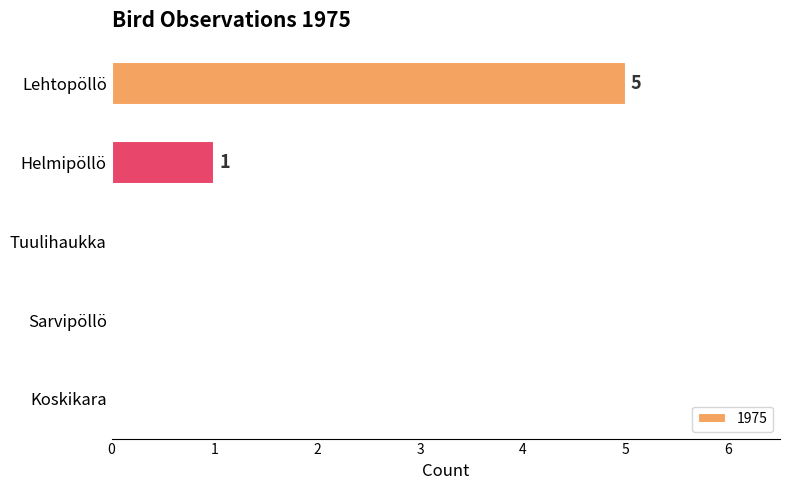

What is the maximum value shown in the chart?

5